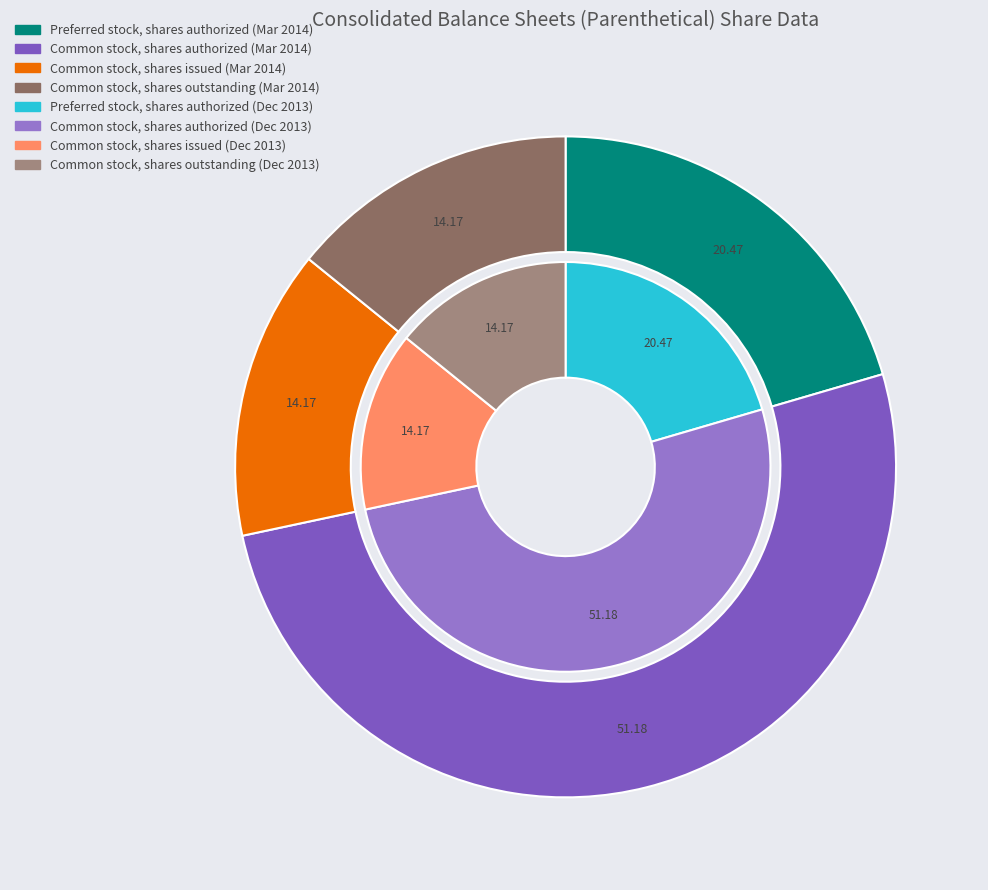

Is it true that Common stock, shares authorized is 57% of the pie?

False